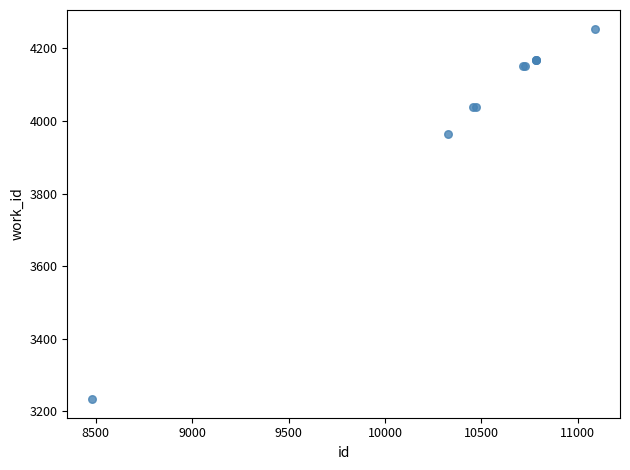

What Y value in the scatter plot is closest to 3744?

3963